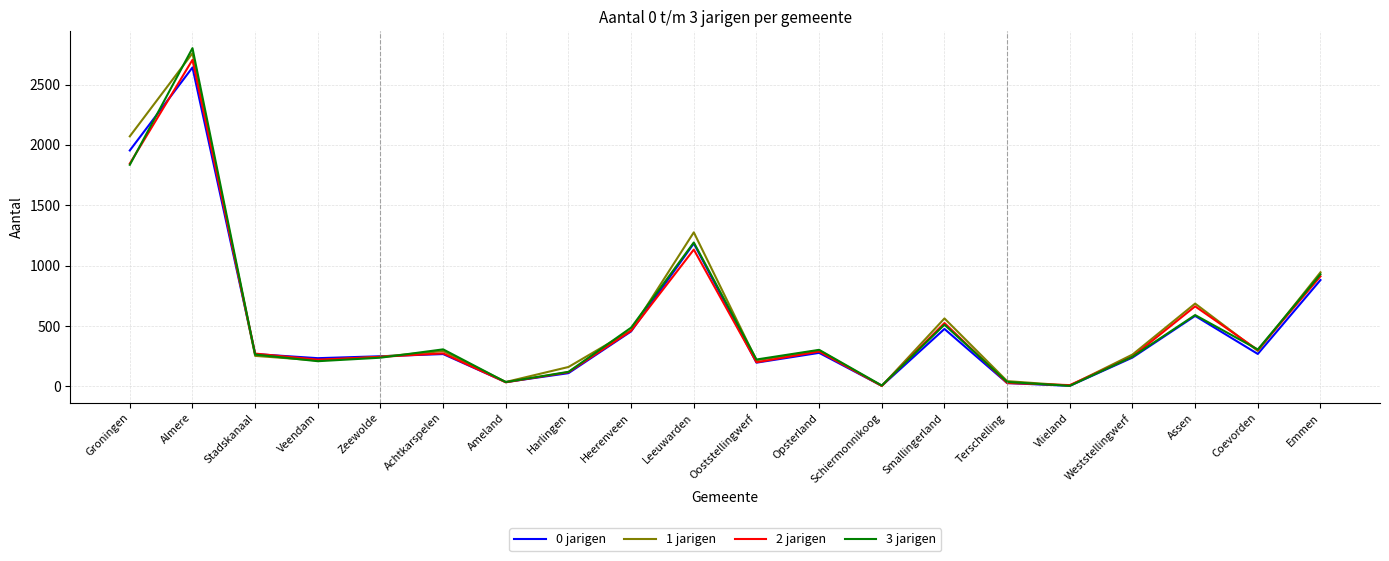

What is the minimum value shown in the chart?

4